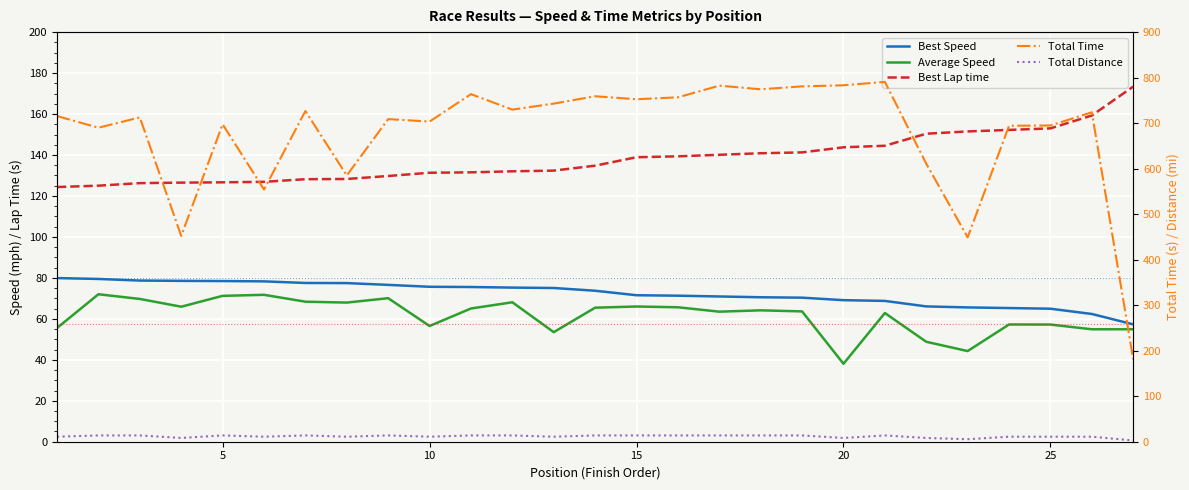

At how many categories does at least one series exceed 542?

24